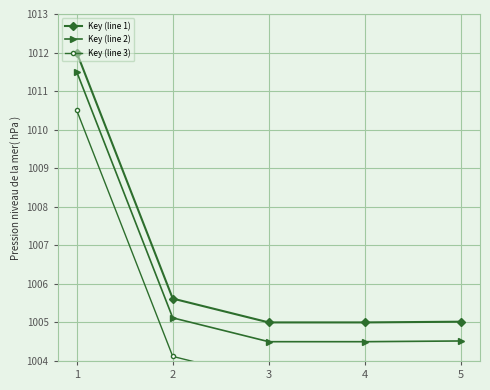

At 5, list the series in order from largest to smallest.

Key (line 1), Key (line 2), Key (line 3)